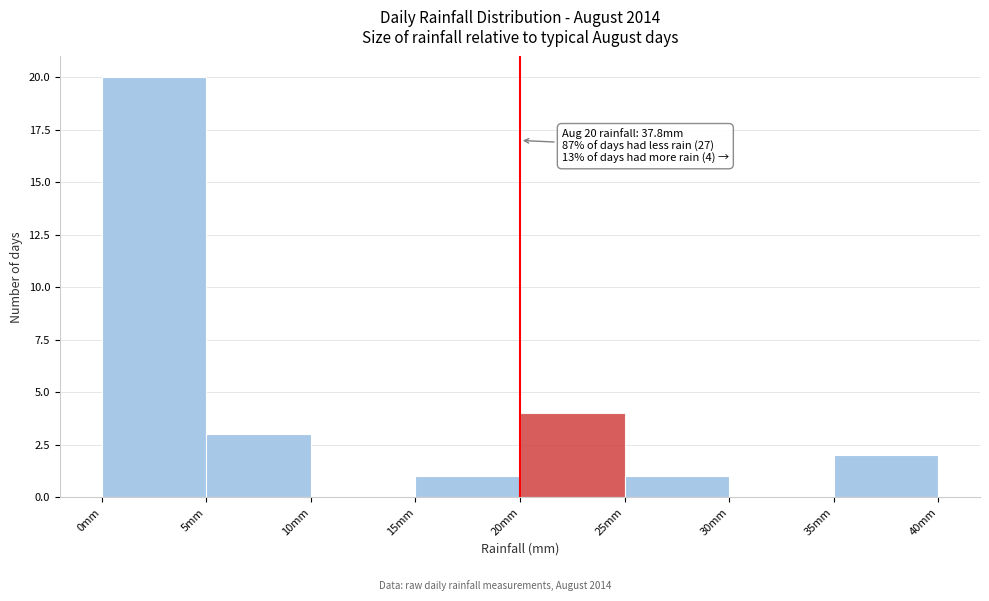

Over which range of the x-axis is the bar tallest?

0 to 5